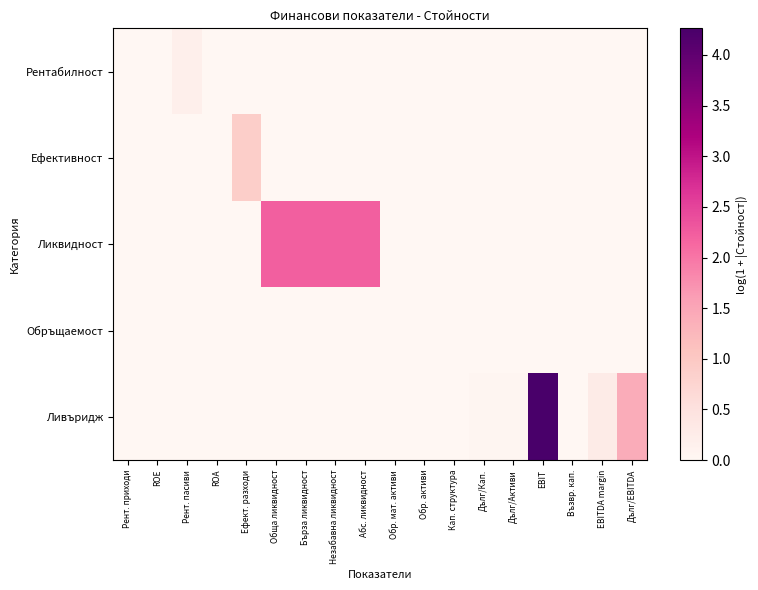

Which has a higher value, ROE or Незабавна ликвидност?

ROE